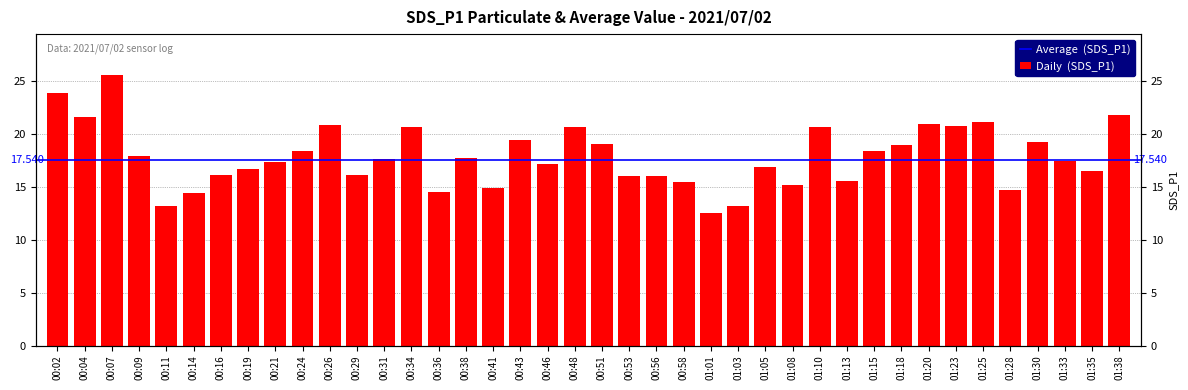

What is the smallest value displayed?

12.5